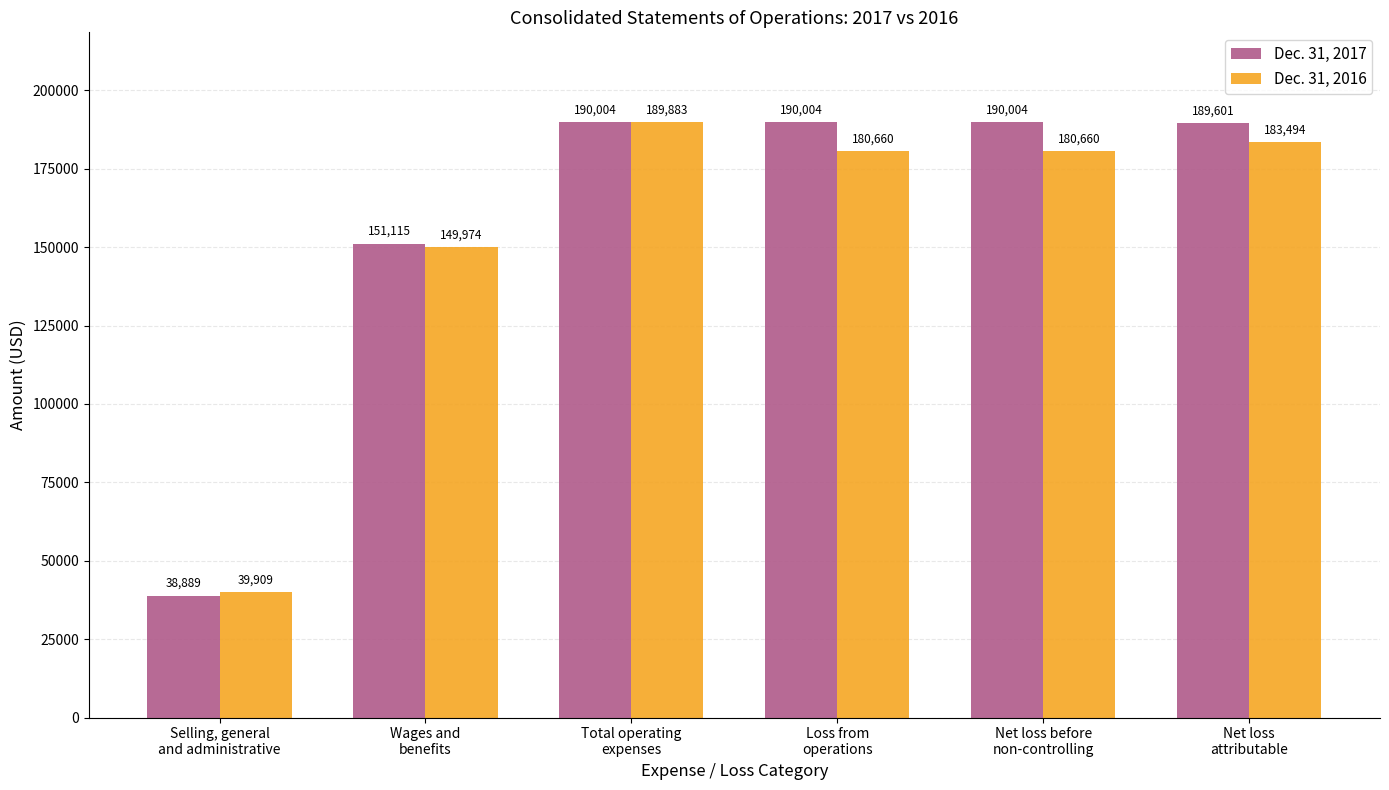

At which label does Dec. 31, 2016 first exceed 180660?

Total operating
expenses